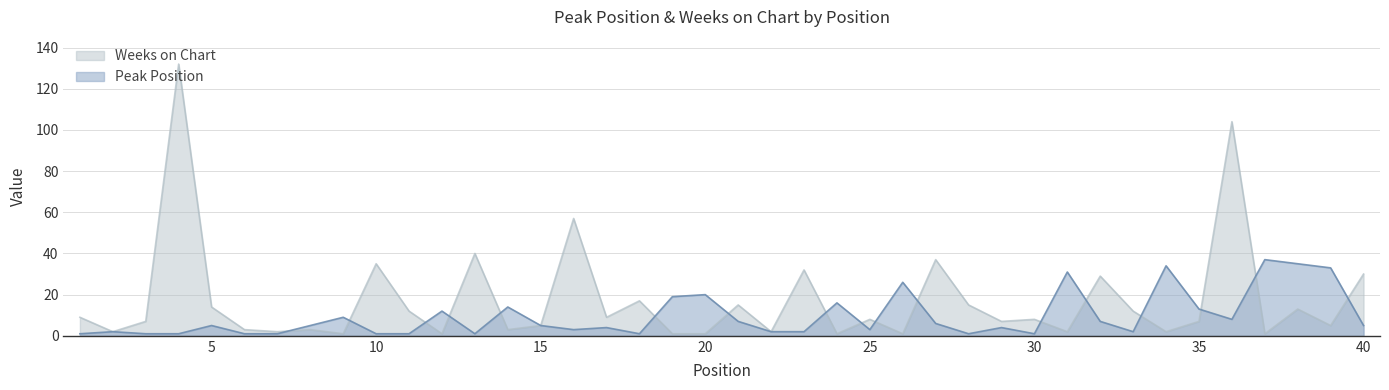

Does the chart have visible grid lines?

Yes